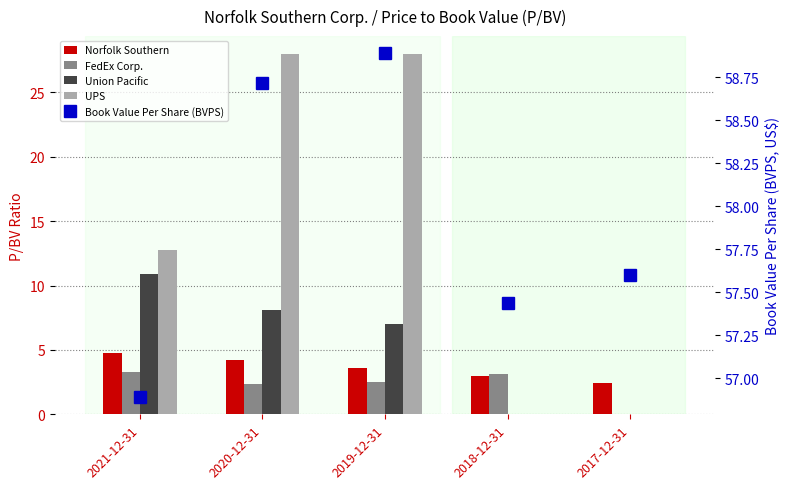

Rank the series at 2019-12-31 from lowest to highest value.

FedEx Corp., Norfolk Southern, Union Pacific, UPS, Book Value Per Share (BVPS)